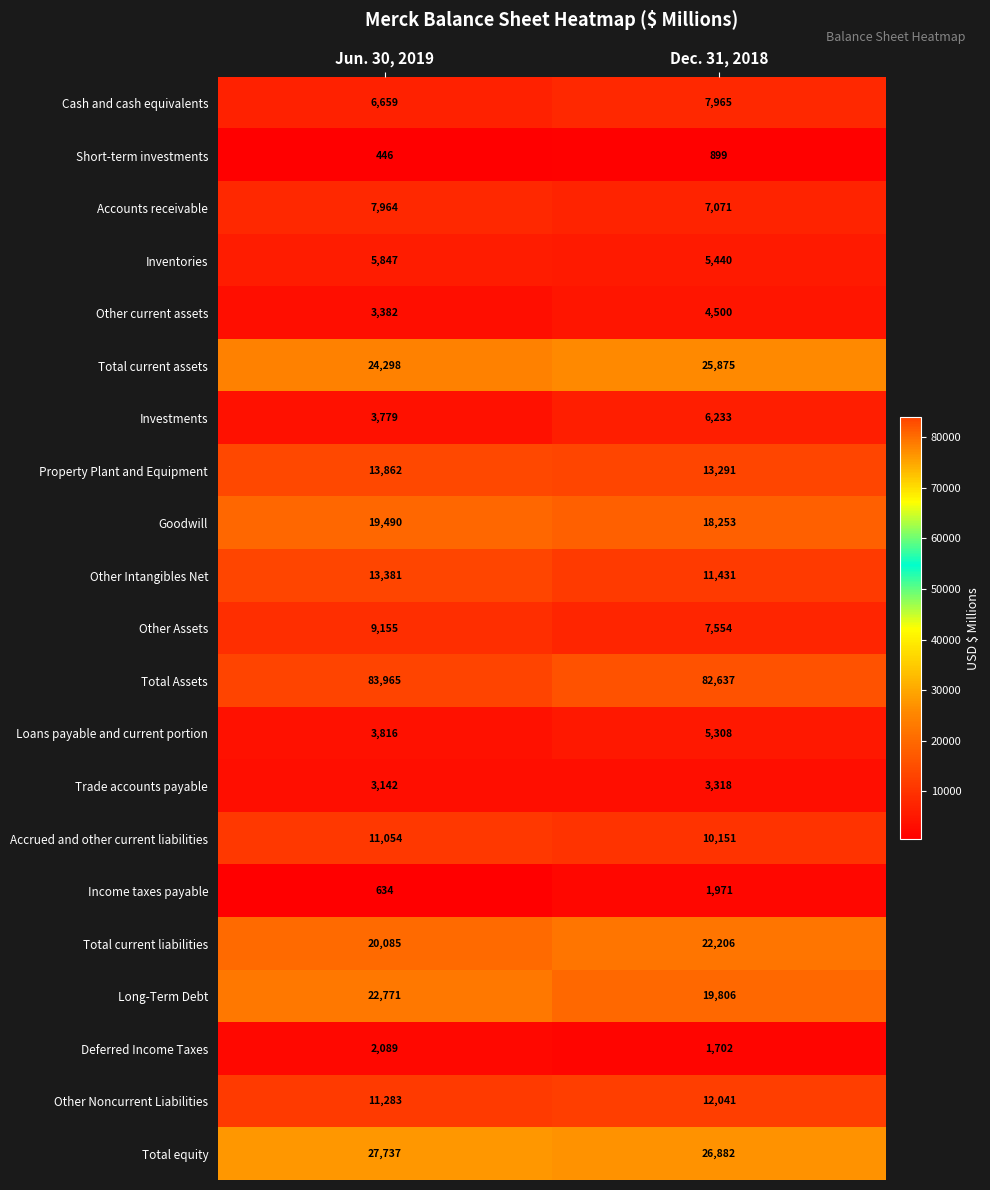

Between Jun. 30, 2019 and Dec. 31, 2018, which series saw the biggest shift?

Long-Term Debt